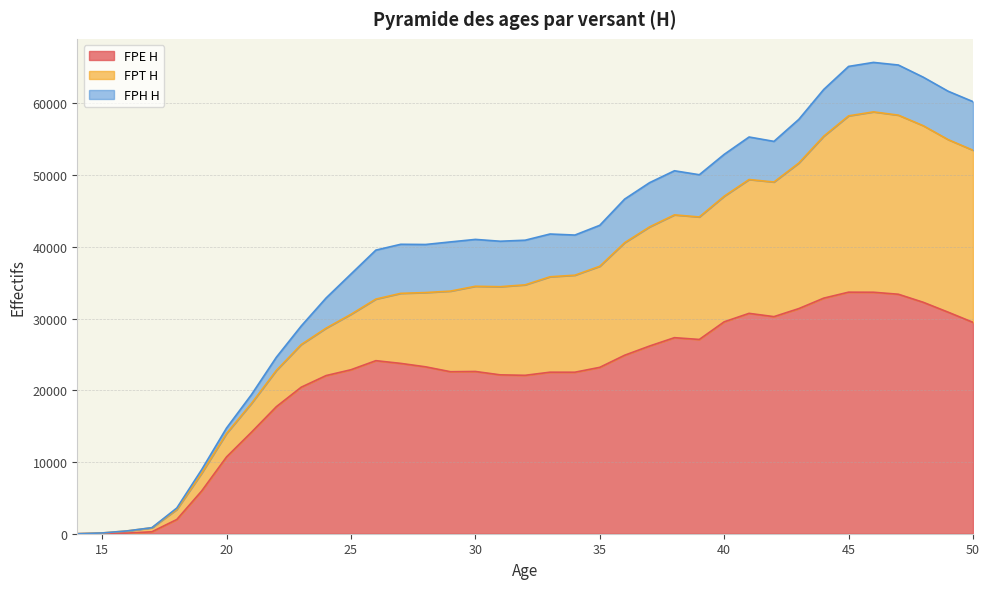

True or false: FPH H has a value of 3406 at 41.

False